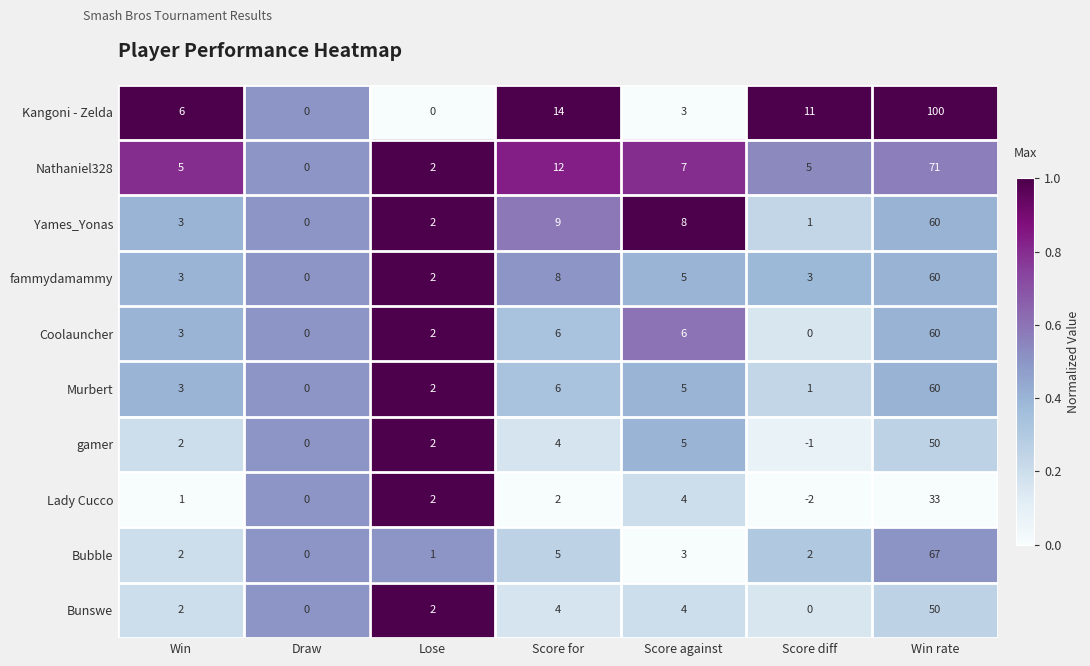

What is the difference between the highest and lowest values at Win rate?

67